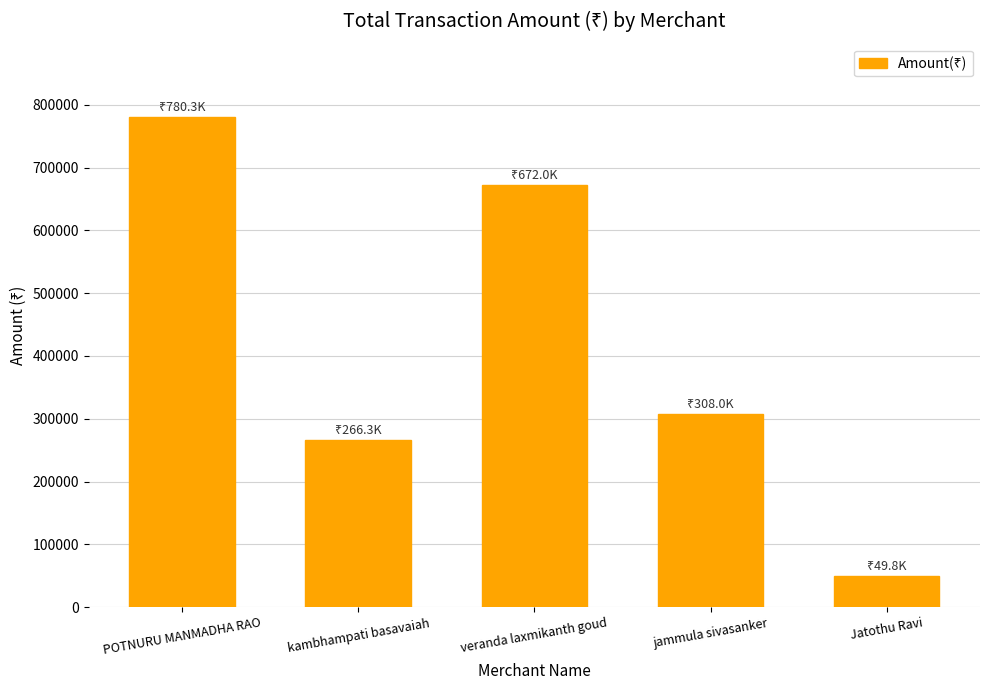

What is the change in value from jammula sivasanker to Jatothu Ravi?

-258240.9